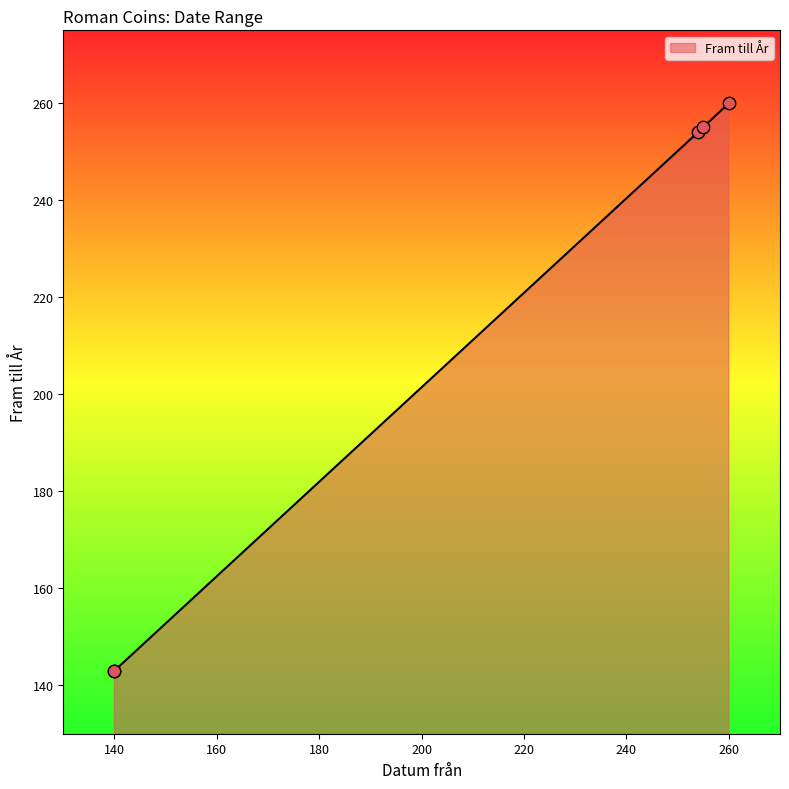

What is the change in value from 140 to 260?

+117